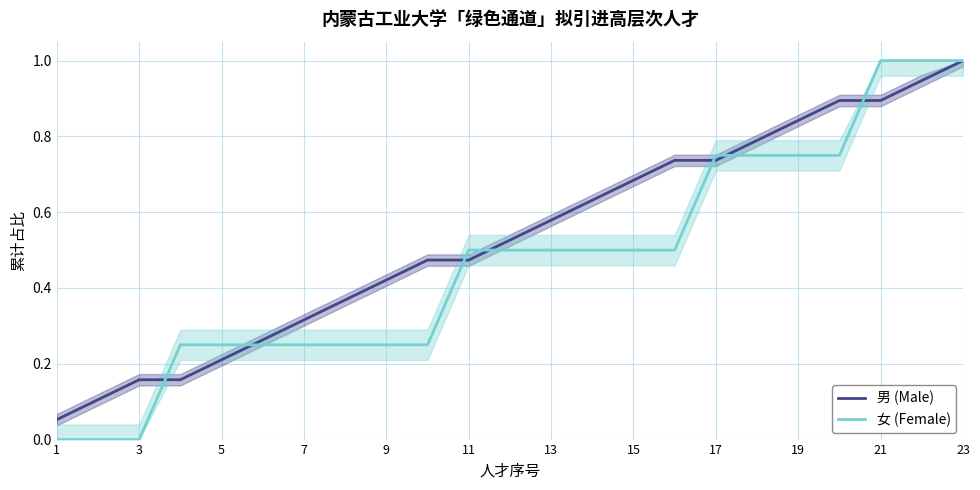

Between which two adjacent categories do 女 (Female) and 男 (Male) first intersect?

5 and 7